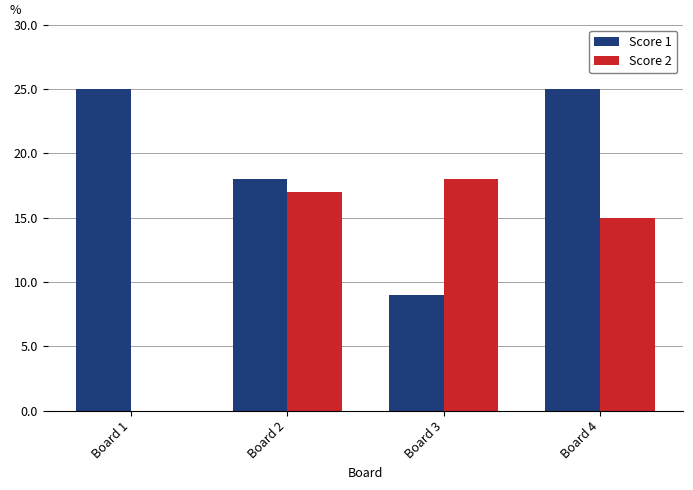

Is it true that Score 1 equals 25 at Board 2?

False